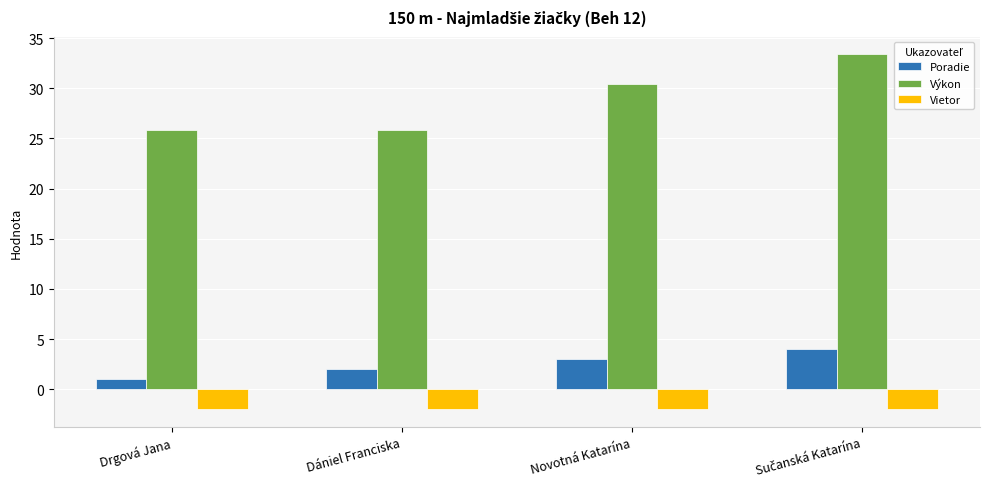

Is it true that Vietor equals -2.0 at Dániel Franciska?

True